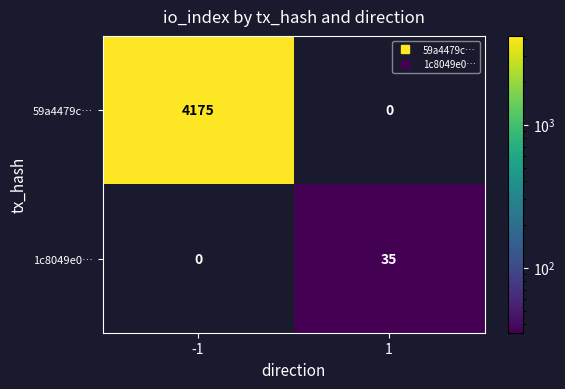

How many categories are shown in the chart?

2